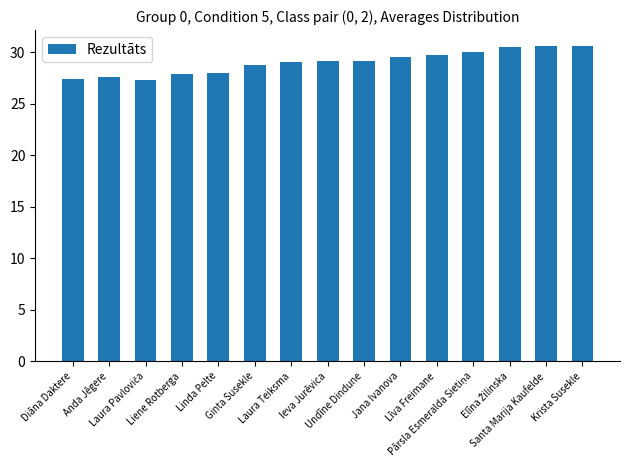

The chart shows a value of 13.0 at Ginta Susekle. True or false?

False